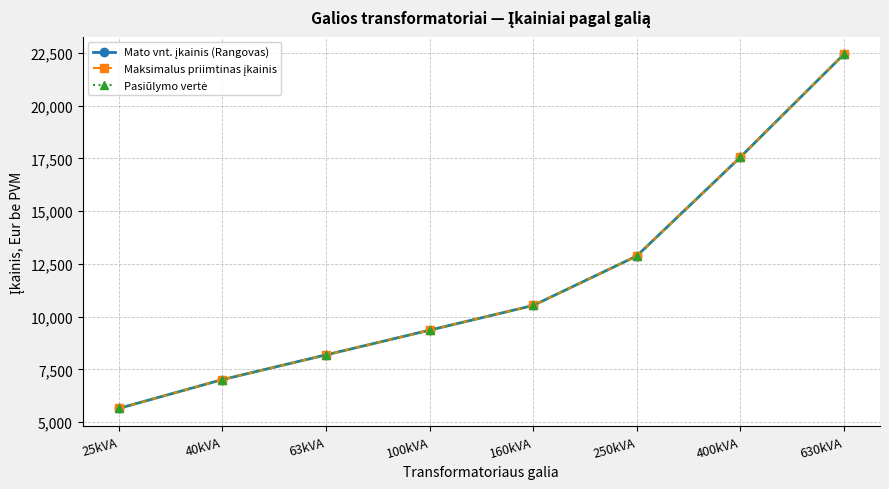

Does the chart have visible grid lines?

Yes